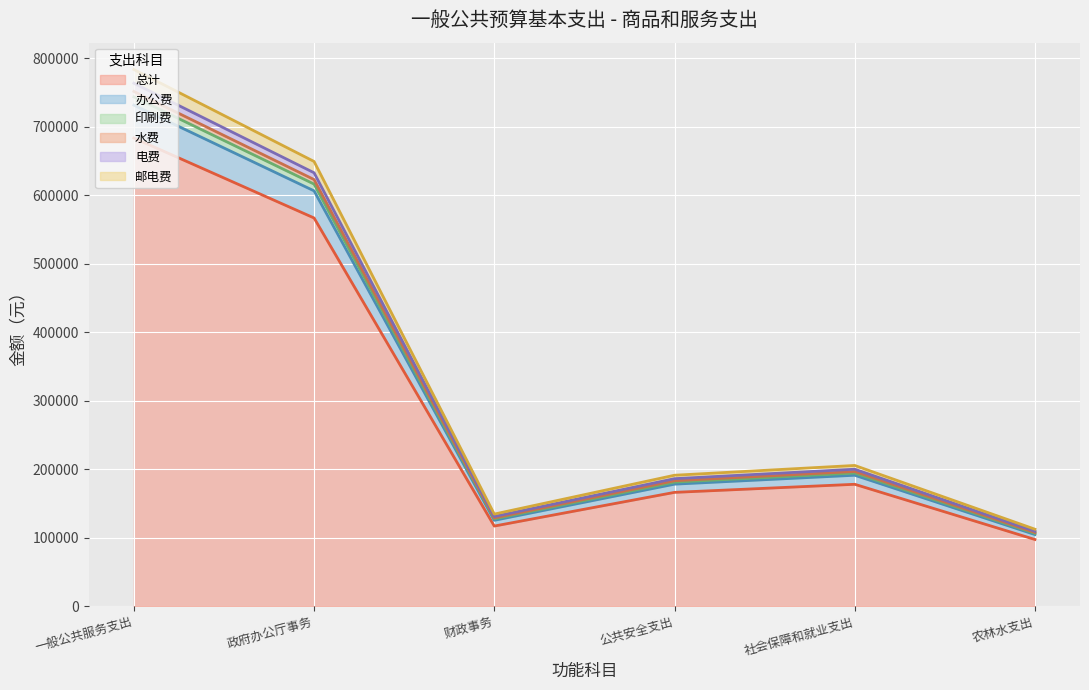

What is the smallest value displayed?

400